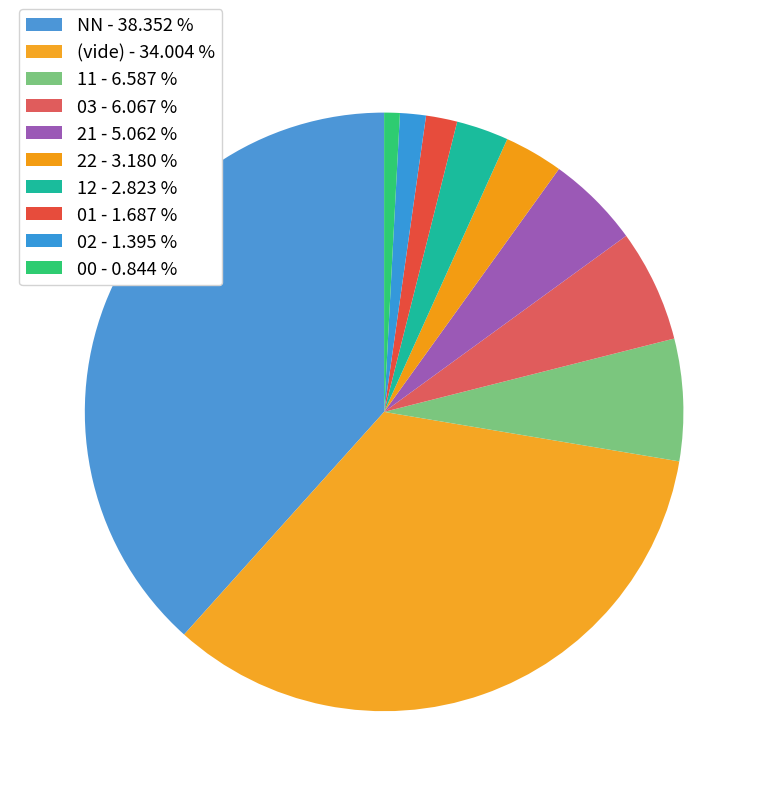

Count the number of slices in the pie.

10